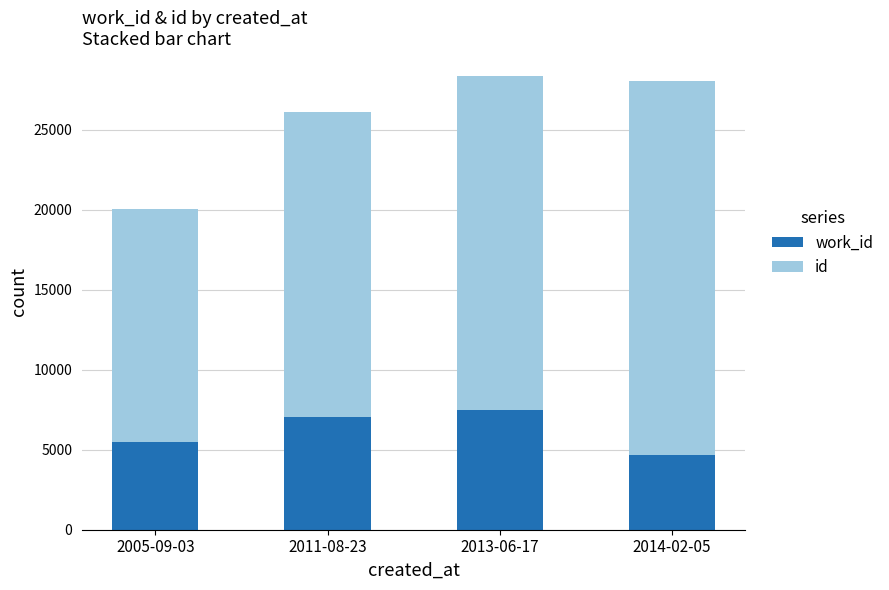

What is the total value across all series at 2013-06-17?

28385